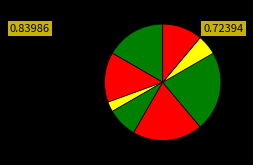

To the nearest percent, what is the average slice percentage?

12%